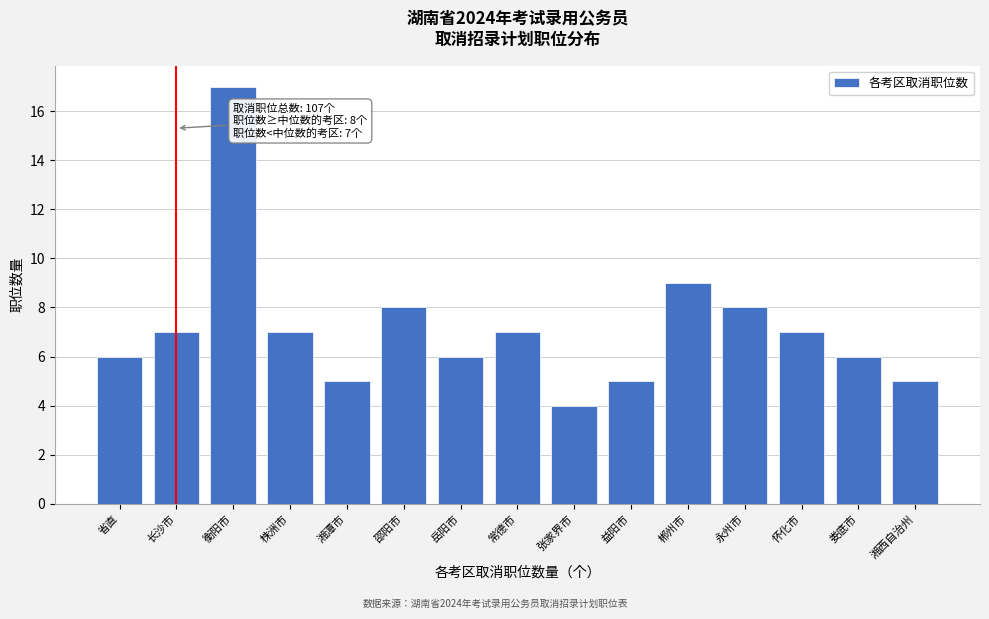

Reading left to right, what are all the values shown in this chart?

6	7	17	7	5	8	6	7	4	5	9	8	7	6	5